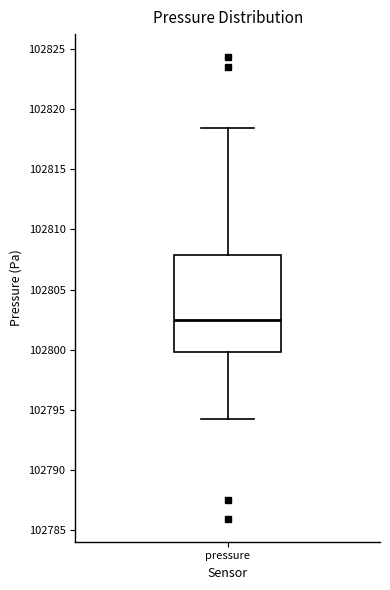

Where does the lower whisker of the box for pressure end on the y-axis? The values are not printed on the chart, so give them approximately, as read against the axis.

102794.0